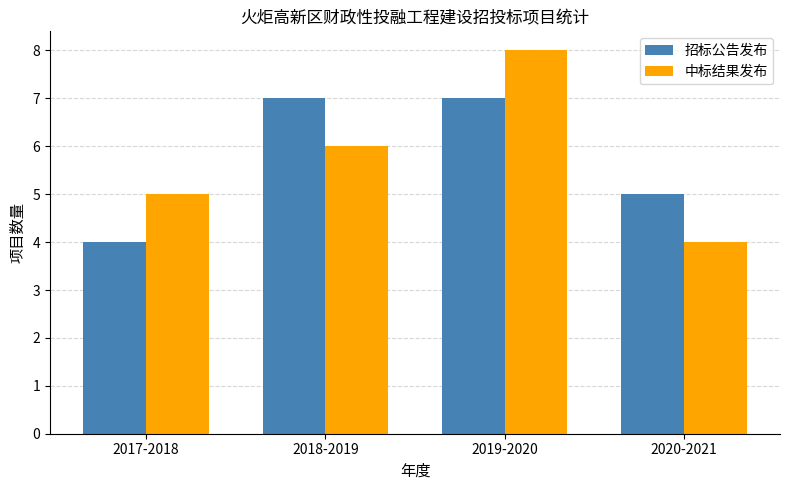

What position from the right is 2019-2020?

2